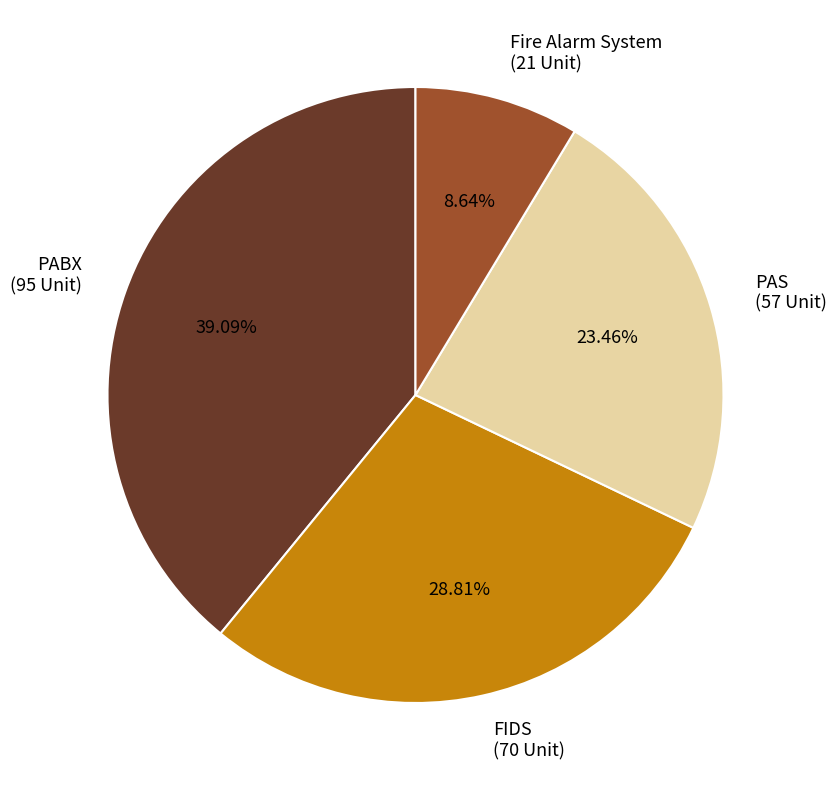

What is the largest slice in the pie chart?

PABX